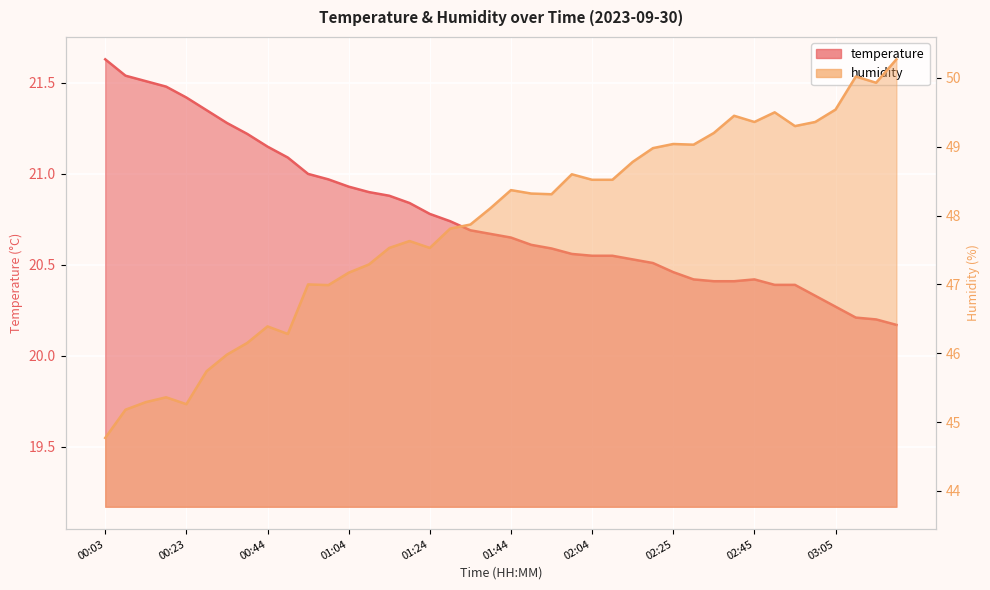

Reading right to left, extract all data points from this chart.

temperature: 03:20=20.2	03:15=20.2	03:10=20.2	03:05=20.3	03:00=20.3	02:55=20.4	02:50=20.4	02:45=20.4	02:40=20.4	02:35=20.4	02:30=20.4	02:25=20.5	02:20=20.5	02:14=20.5	02:09=20.6	02:04=20.6	01:59=20.6	01:54=20.6	01:49=20.6	01:44=20.6	01:39=20.7	01:34=20.7	01:29=20.7	01:24=20.8	01:19=20.8	01:14=20.9	01:09=20.9	01:04=20.9	00:59=21.0	00:54=21.0	00:49=21.1	00:44=21.1	00:38=21.2	00:33=21.3	00:28=21.4	00:23=21.4	00:18=21.5	00:13=21.5	00:08=21.5	00:03=21.6
humidity: 03:20=50.3	03:15=49.9	03:10=50.0	03:05=49.5	03:00=49.4	02:55=49.3	02:50=49.5	02:45=49.4	02:40=49.5	02:35=49.2	02:30=49.0	02:25=49.0	02:20=49.0	02:14=48.8	02:09=48.5	02:04=48.5	01:59=48.6	01:54=48.3	01:49=48.3	01:44=48.4	01:39=48.1	01:34=47.9	01:29=47.8	01:24=47.5	01:19=47.6	01:14=47.5	01:09=47.3	01:04=47.2	00:59=47.0	00:54=47.0	00:49=46.3	00:44=46.4	00:38=46.1	00:33=46.0	00:28=45.7	00:23=45.3	00:18=45.4	00:13=45.3	00:08=45.2	00:03=44.8